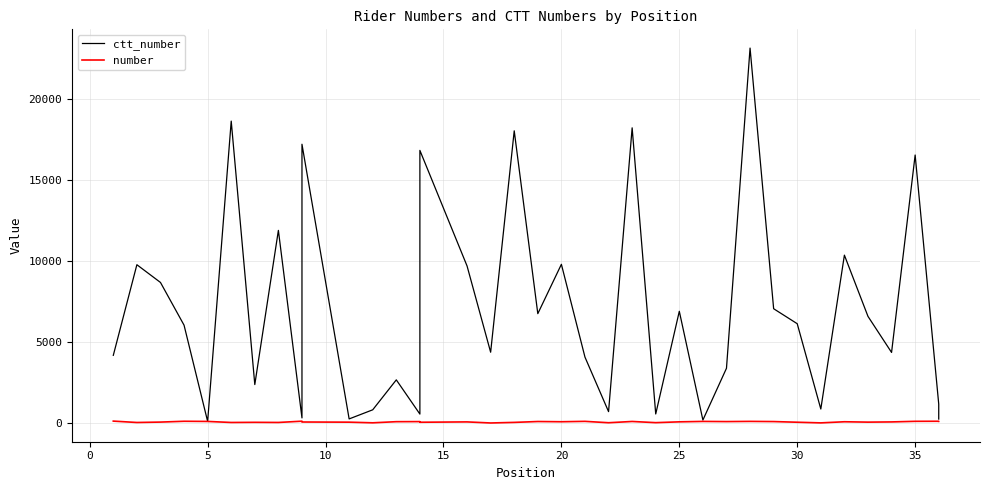

Rank the series by their maximum value, from lowest to highest.

number, ctt_number